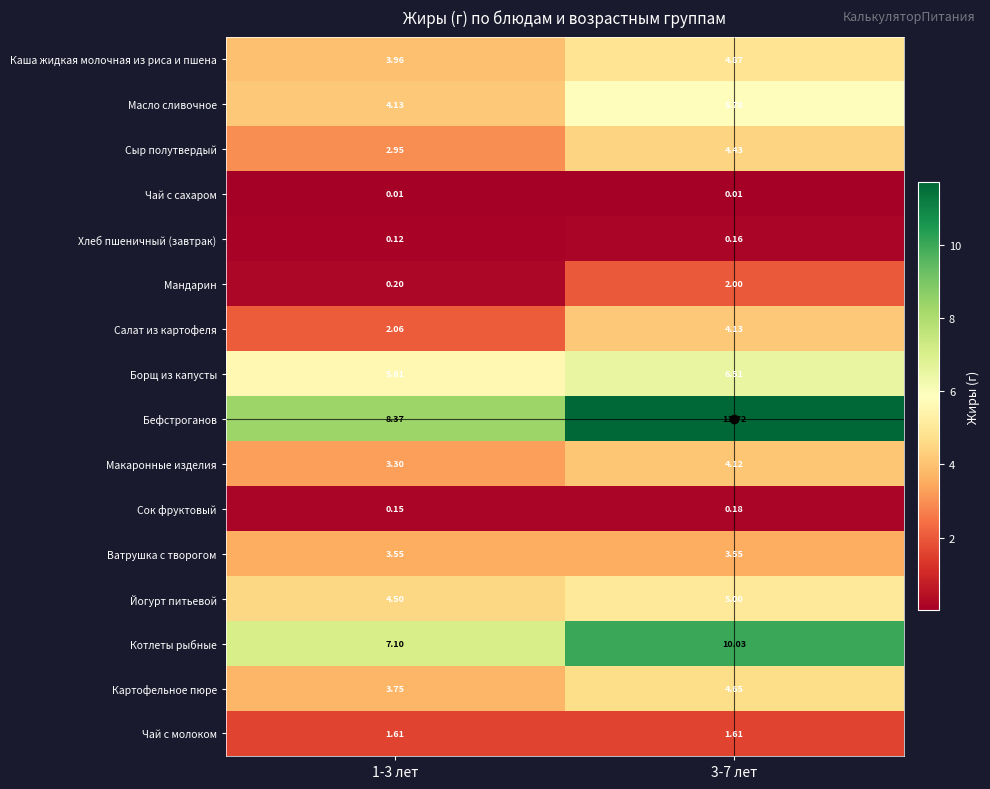

List the series in order of their peak value, lowest first.

Чай с сахаром, Хлеб пшеничный (завтрак), Сок фруктовый, Чай с молоком, Мандарин, Ватрушка с творогом, Макаронные изделия, Салат из картофеля, Сыр полутвердый, Картофельное пюре, Каша жидкая молочная из риса и пшена, Йогурт питьевой, Масло сливочное, Борщ из капусты, Котлеты рыбные, Бефстроганов